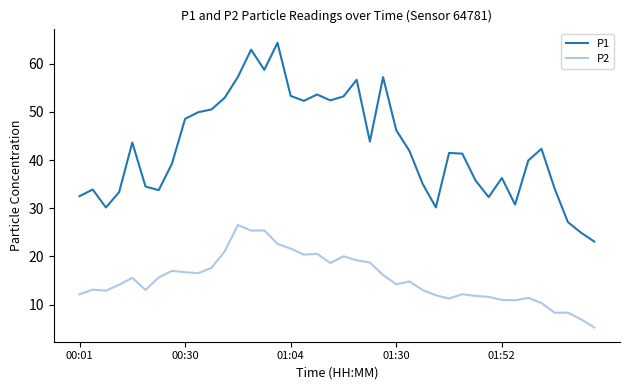

What is the greatest value displayed?

64.3